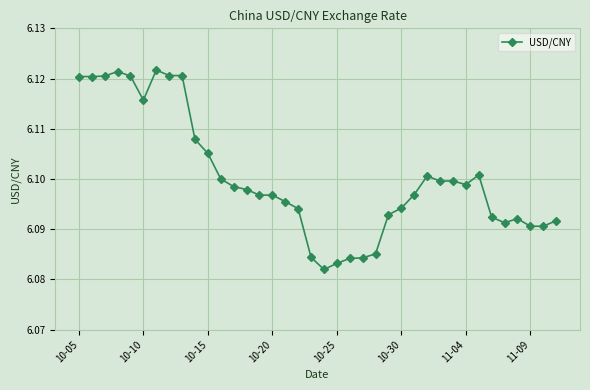

Count the values in the range 6 to 7.

38